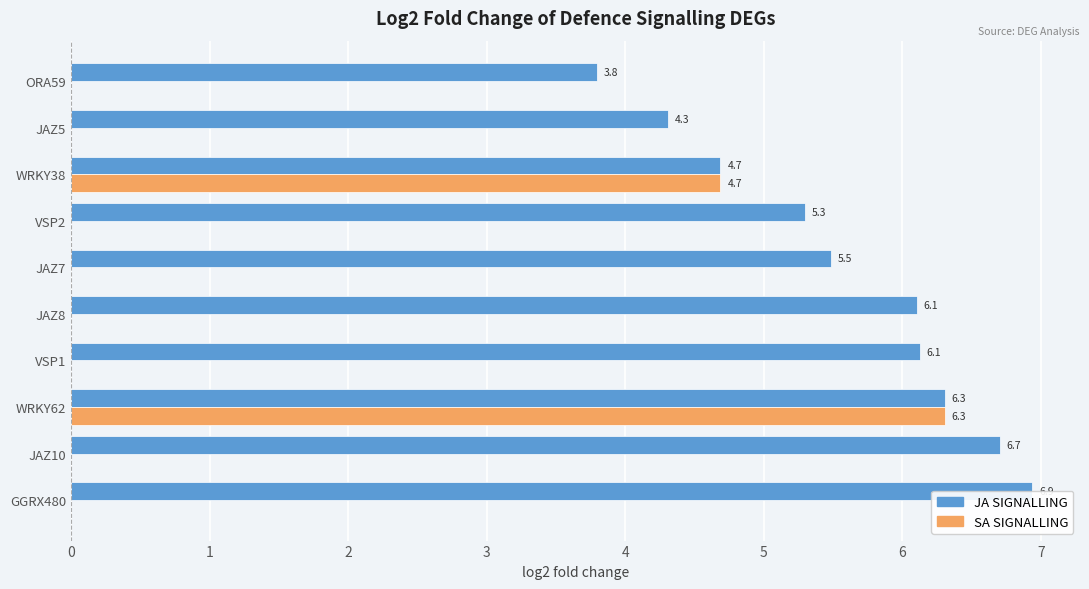

What is the difference between the maximum and minimum values in the JA SIGNALLING series?

3.1